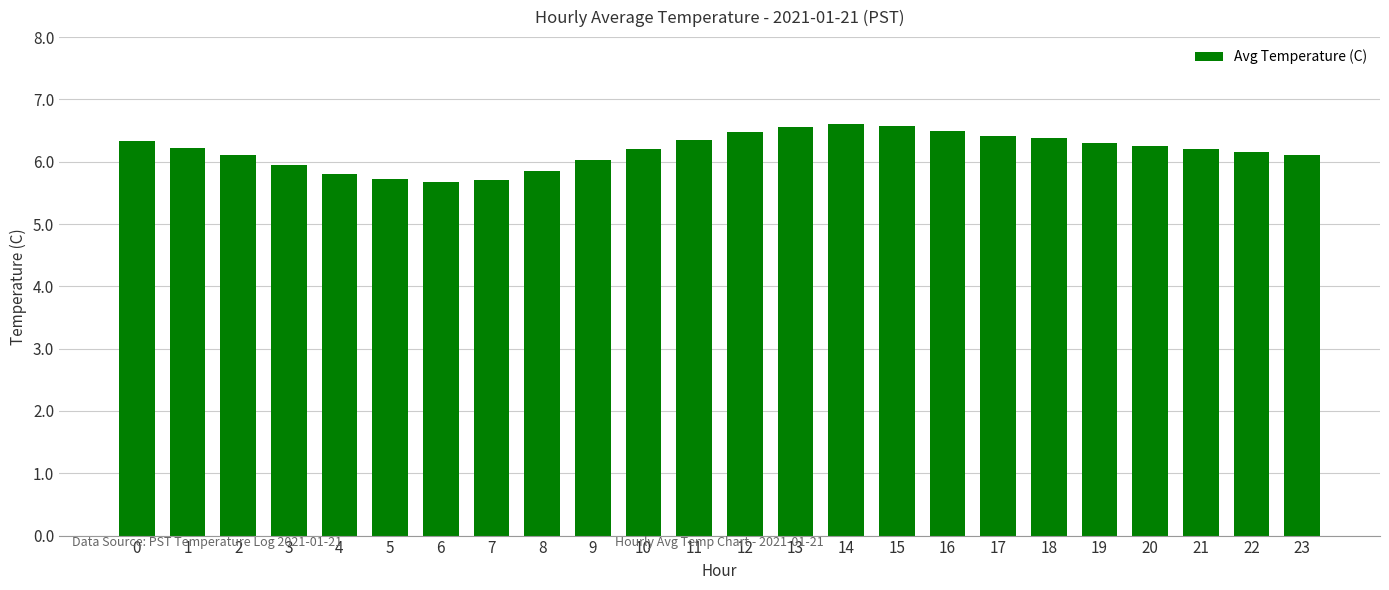

The value at 23 is 2.9. True or false?

False